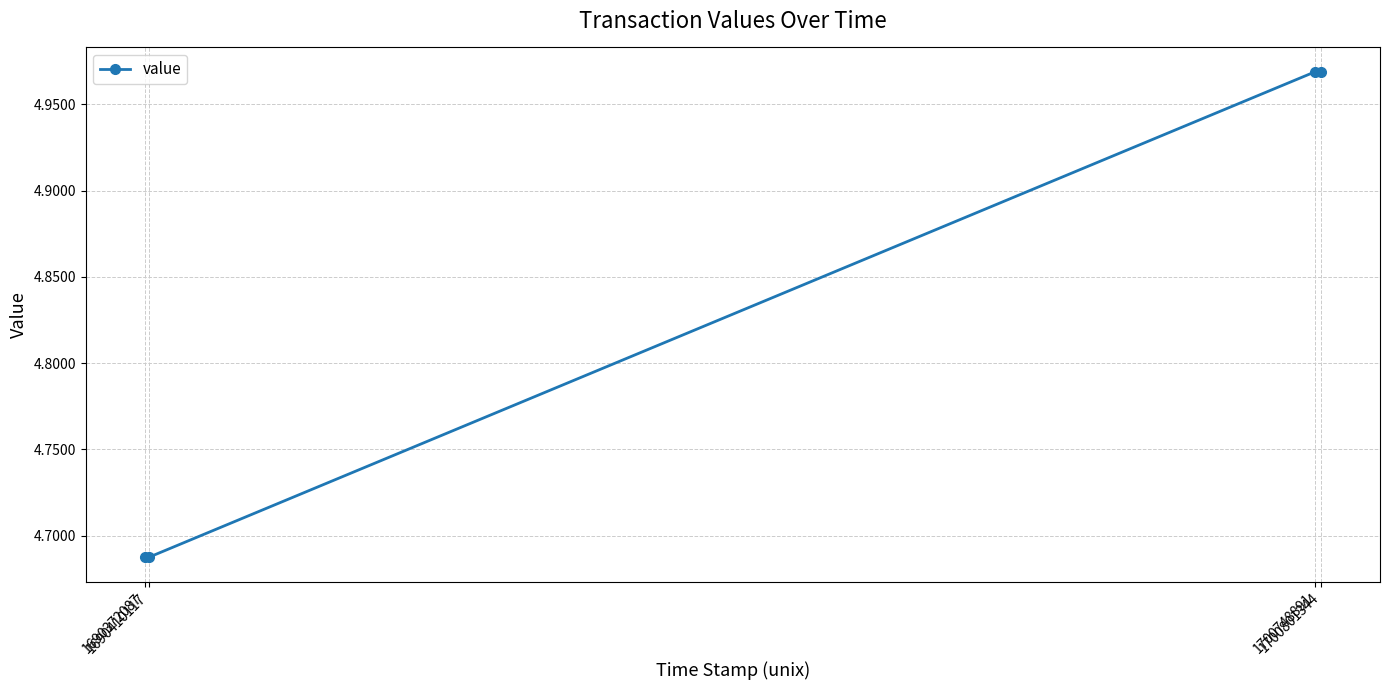

How many values are between 4 and 5?

4